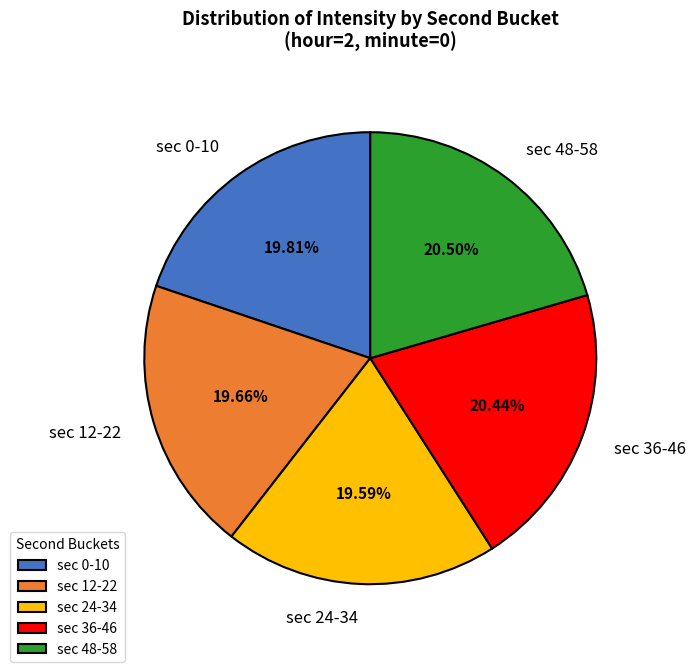

Is sec 48-58 the majority of the pie?

No